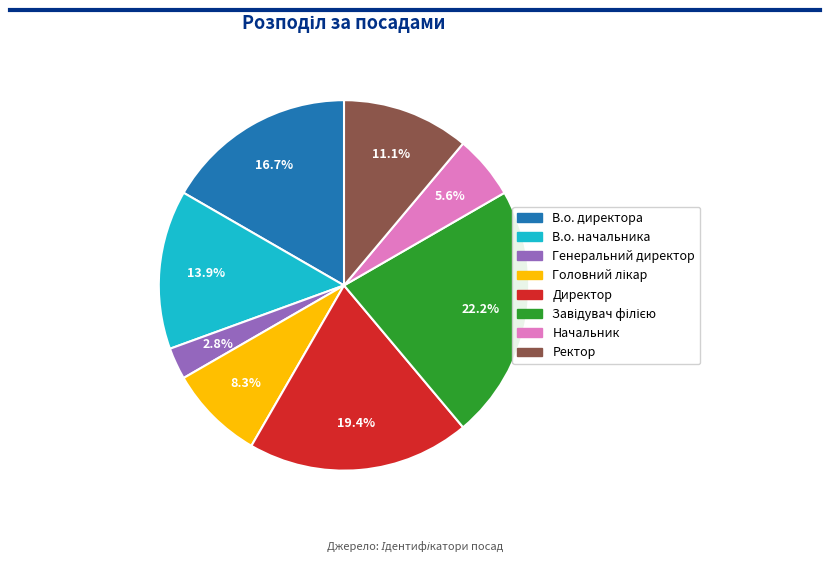

Is the sum of Директор and В.о. директора greater than half?

No